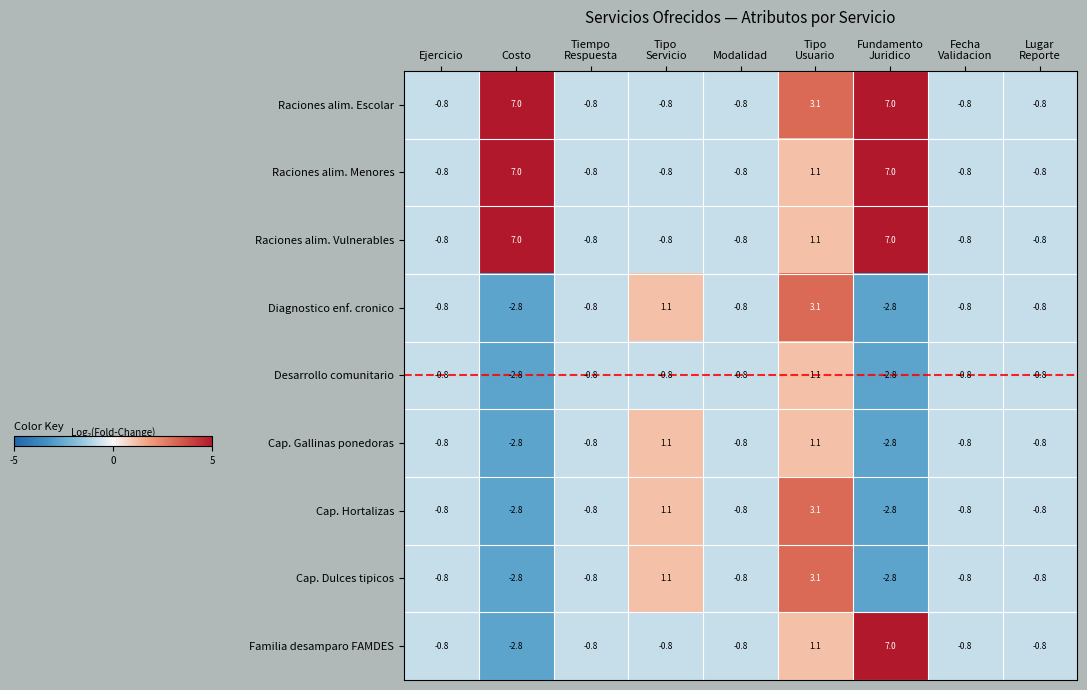

At how many categories does at least one series exceed 2?

3